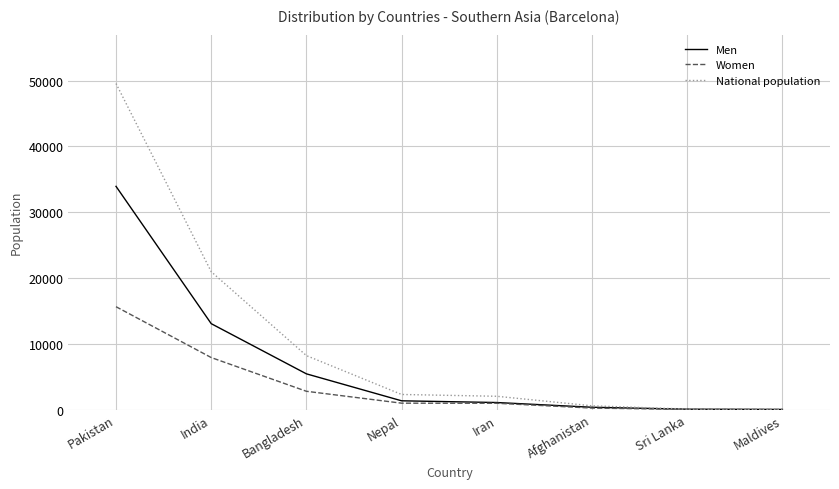

The National population series shows 20953 at India. True or false?

True